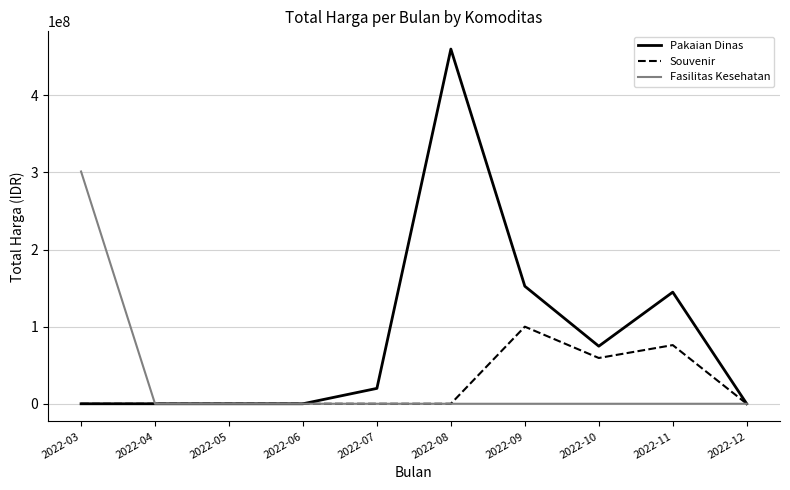

Is it true that Souvenir equals 33185245 at 2022-05?

False